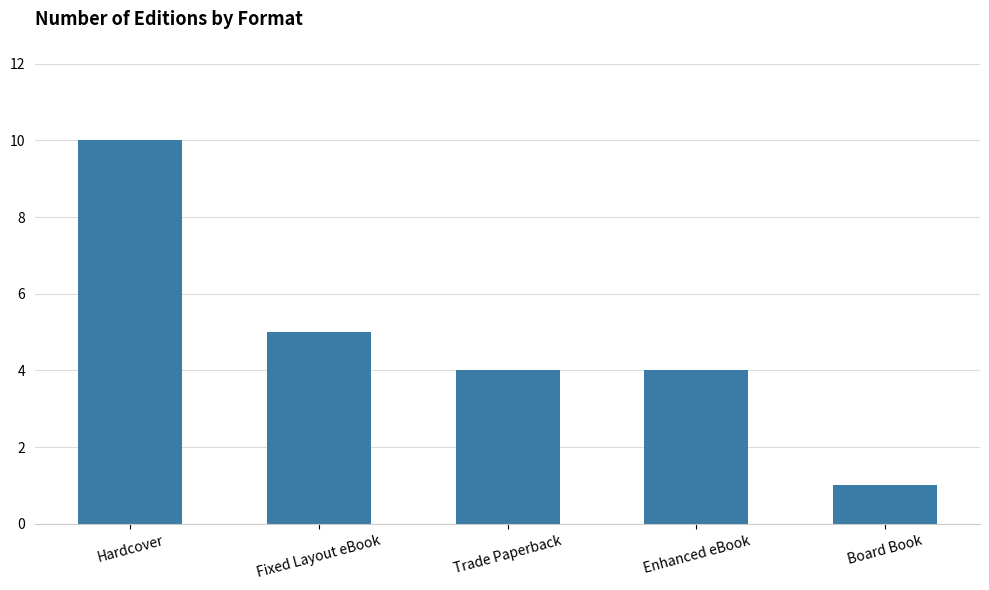

Does the chart contain stacked bars?

No